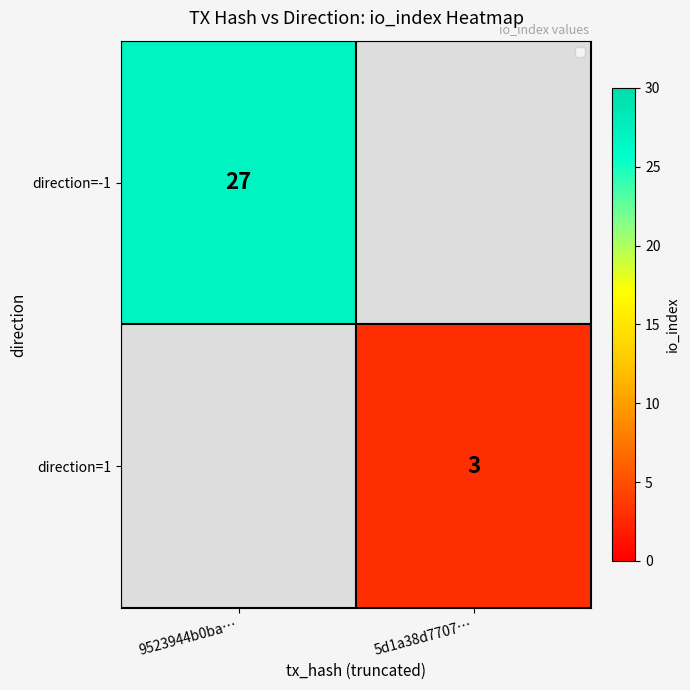

Is it true that direction=1 equals 1 at 5d1a38d7707…?

False